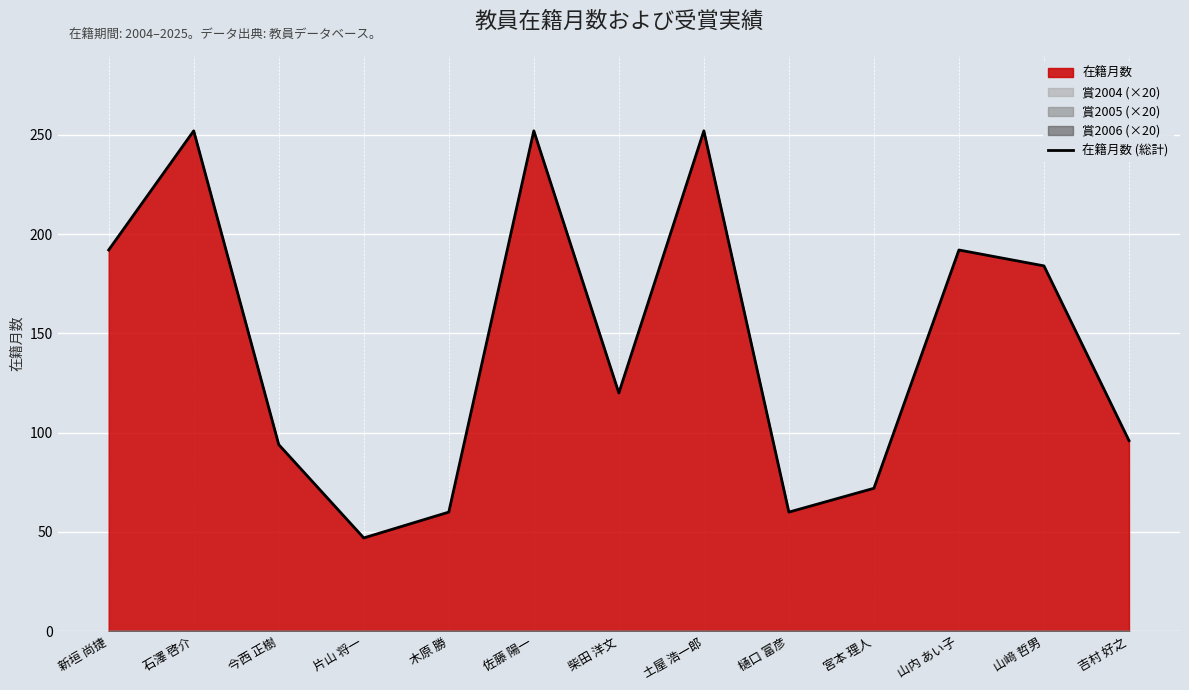

At which category does the data reach its first local peak?

石澤 啓介